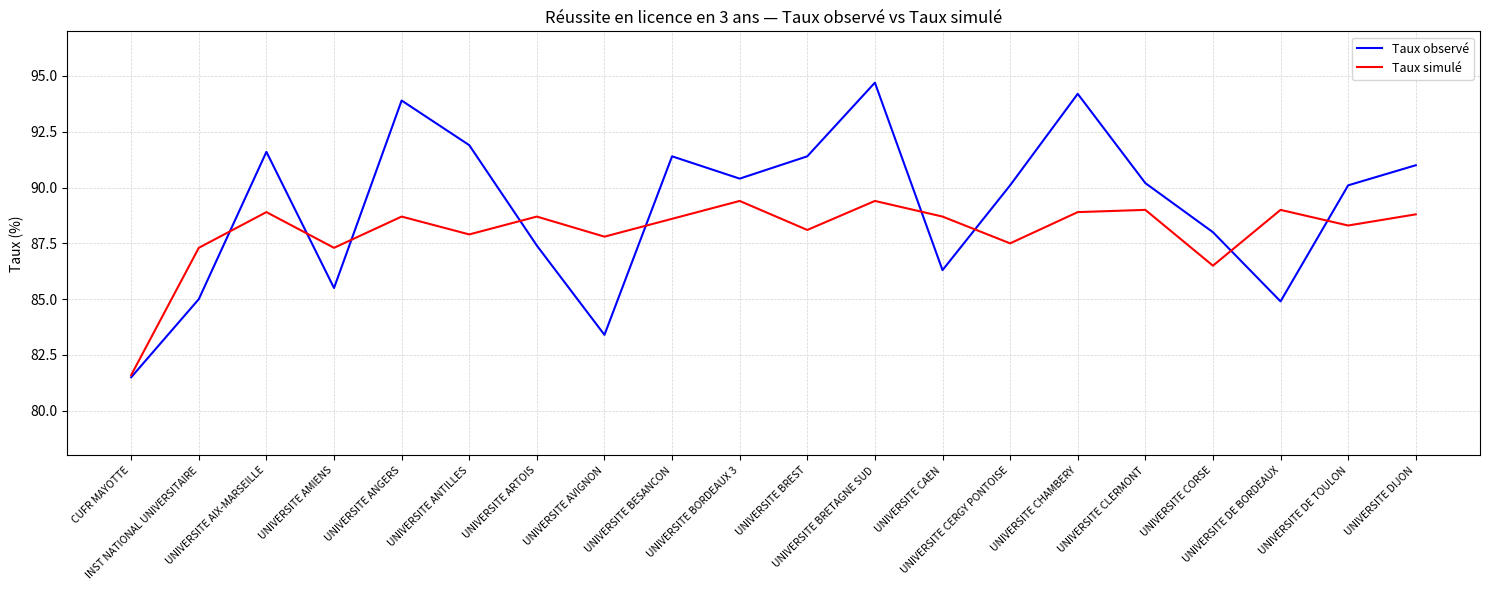

Is the value of Taux simulé at CUFR MAYOTTE greater than the value of Taux observé at UNIVERSITE BESANCON?

No